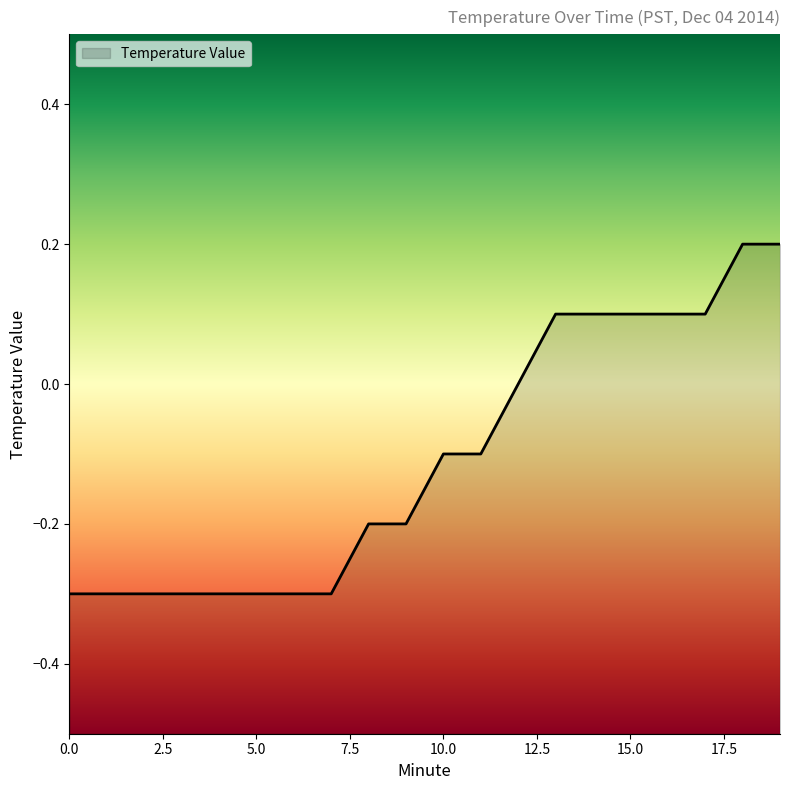

Count the number of values greater than 0.

7